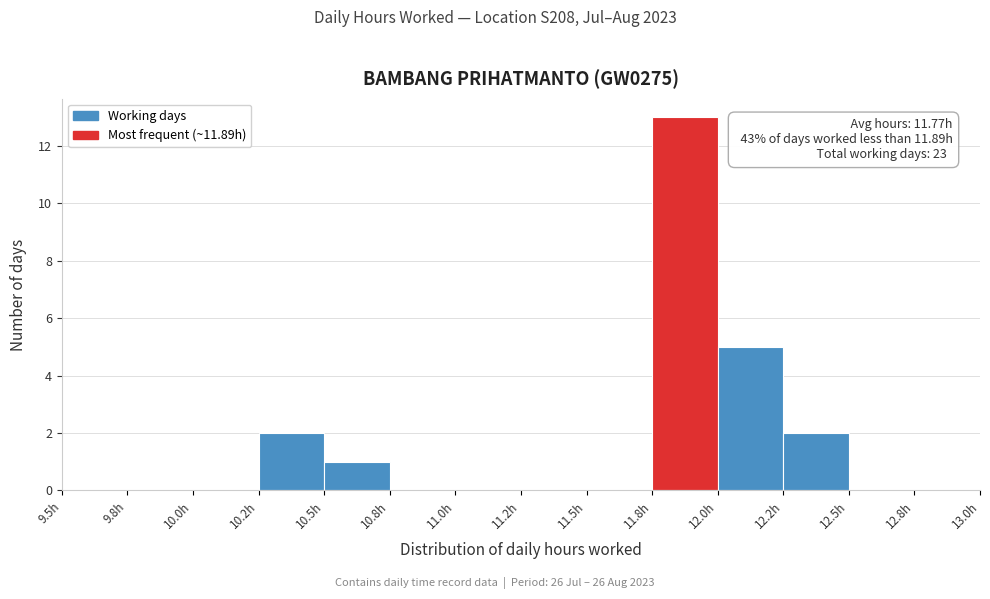

Reading left to right, what are all the values shown in this chart?

9.5h=0	9.8h=0	10.0h=0	10.2h=2	10.5h=1	10.8h=0	11.0h=0	11.2h=0	11.5h=0	11.8h=13	12.0h=5	12.2h=2	12.5h=0	12.8h=0